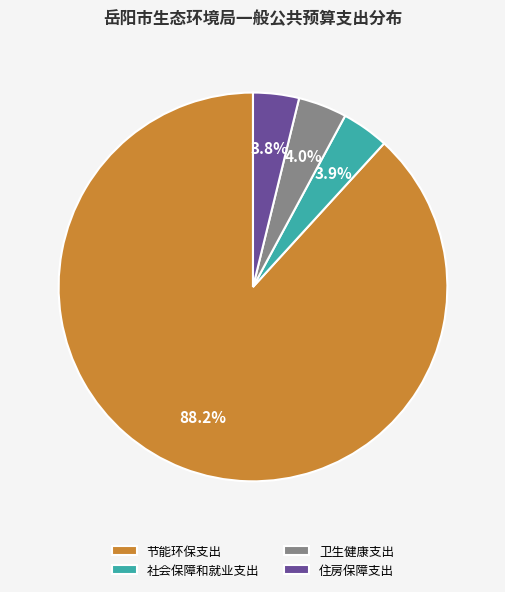

Is the sum of 卫生健康支出 and 节能环保支出 greater than half?

Yes